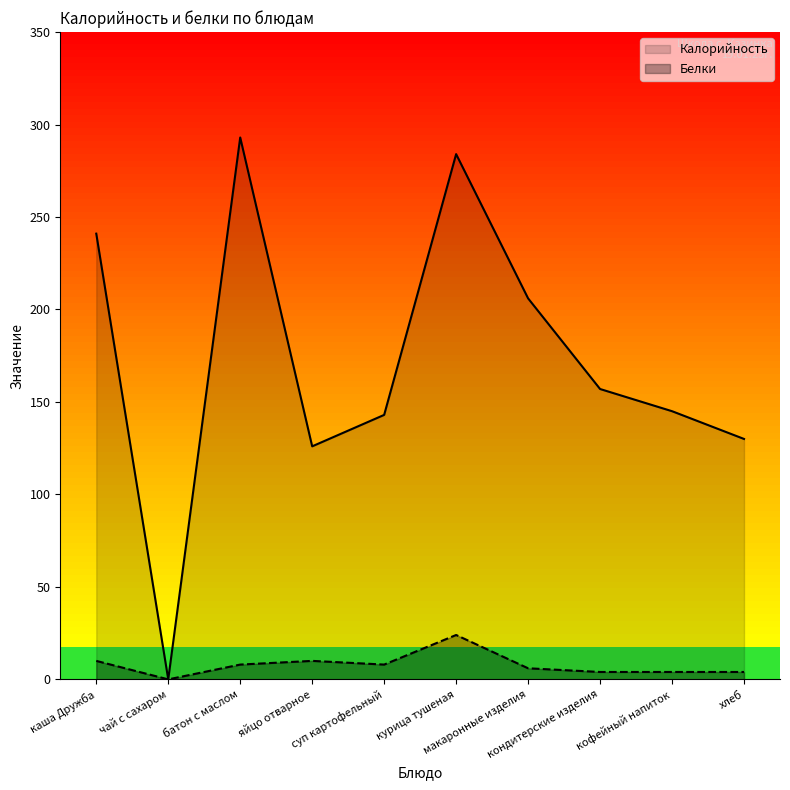

True or false: Калорийность has a value of 126 at яйцо отварное.

True